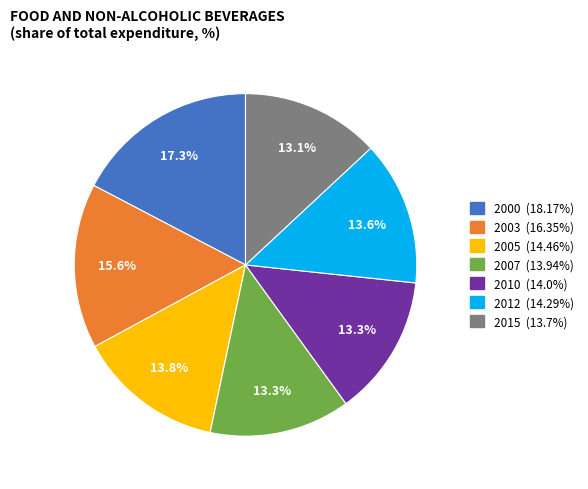

True or false: 2000 accounts for 17% of the total.

True